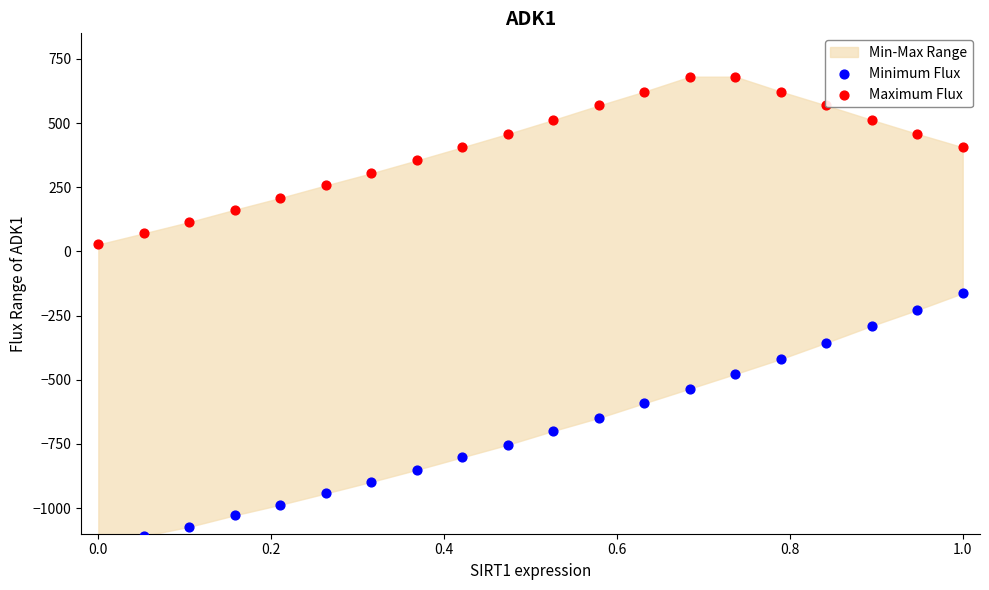

Which series contains the highest Y value?

Maximum Flux